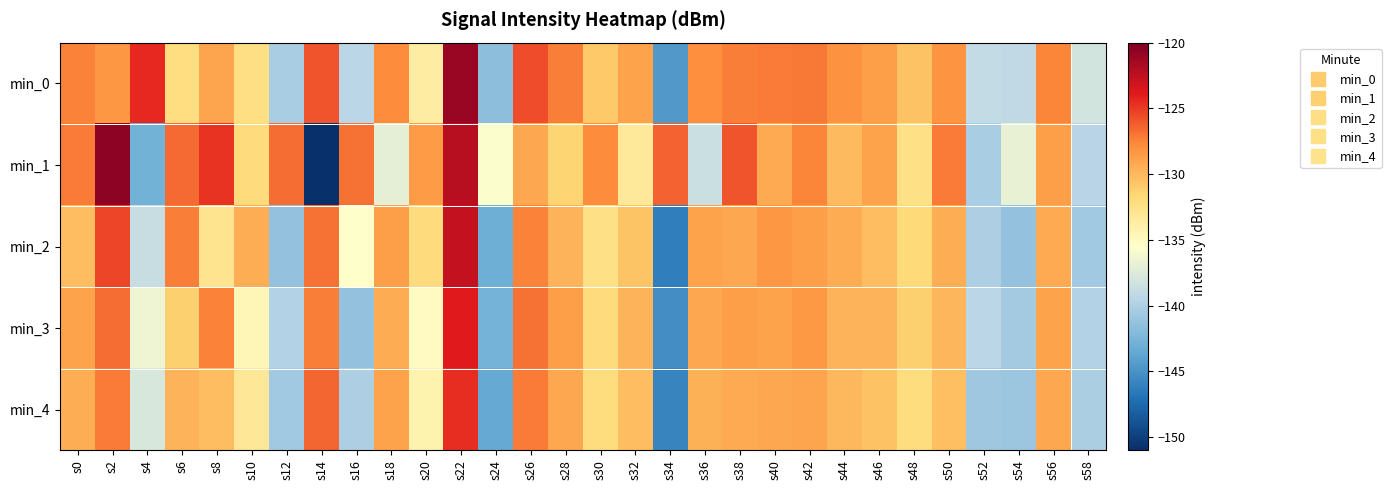

Reading right to left, what are all the values shown in this chart?

min_0: s58=-138.1	s56=-127.5	s54=-139.1	s52=-138.9	s50=-128.1	s48=-130.5	s46=-128.6	s44=-128.1	s42=-127.0	s40=-127.1	s38=-127.3	s36=-128.0	s34=-144.5	s32=-128.9	s30=-130.8	s28=-127.3	s26=-125.6	s24=-141.6	s22=-121.0	s20=-133.6	s18=-127.8	s16=-139.4	s14=-125.9	s12=-140.3	s10=-132.3	s8=-129.0	s6=-132.2	s4=-124.4	s2=-128.3	s0=-127.4
min_1: s58=-139.5	s56=-128.7	s54=-136.8	s52=-140.3	s50=-127.2	s48=-132.4	s46=-128.9	s44=-130.1	s42=-127.6	s40=-129.3	s38=-125.9	s36=-138.6	s34=-126.4	s32=-133.2	s30=-127.8	s28=-131.4	s26=-129.1	s24=-135.7	s22=-122.3	s20=-128.5	s18=-137.0	s16=-126.8	s14=-151.0	s12=-126.7	s10=-131.9	s8=-124.7	s6=-126.6	s4=-142.9	s2=-120.5	s0=-127.2
min_2: s58=-140.6	s56=-129.3	s54=-141.2	s52=-140.1	s50=-129.5	s48=-131.8	s46=-130.2	s44=-129.4	s42=-128.7	s40=-128.3	s38=-129.1	s36=-128.9	s34=-146.2	s32=-130.6	s30=-132.4	s28=-129.8	s26=-127.5	s24=-143.1	s22=-122.7	s20=-131.9	s18=-128.6	s16=-135.4	s14=-126.8	s12=-141.2	s10=-129.5	s8=-132.8	s6=-127.3	s4=-138.7	s2=-125.4	s0=-130.2
min_3: s58=-139.8	s56=-128.9	s54=-140.5	s52=-139.4	s50=-129.9	s48=-131.2	s46=-129.8	s44=-129.7	s42=-128.4	s40=-128.9	s38=-128.7	s36=-129.2	s34=-145.3	s32=-129.8	s30=-131.9	s28=-128.6	s26=-126.9	s24=-142.7	s22=-123.8	s20=-135.1	s18=-129.4	s16=-141.2	s14=-127.3	s12=-139.8	s10=-134.6	s8=-127.5	s6=-131.2	s4=-136.4	s2=-126.7	s0=-128.9
min_4: s58=-140.2	s56=-129.1	s54=-140.9	s52=-140.8	s50=-130.3	s48=-132.0	s46=-130.5	s44=-130.0	s42=-129.0	s40=-129.1	s38=-129.3	s36=-129.6	s34=-145.8	s32=-130.2	s30=-132.1	s28=-129.1	s26=-127.2	s24=-143.4	s22=-124.5	s20=-134.2	s18=-128.9	s16=-140.1	s14=-126.5	s12=-140.6	s10=-133.1	s8=-130.2	s6=-129.8	s4=-137.8	s2=-127.2	s0=-129.5